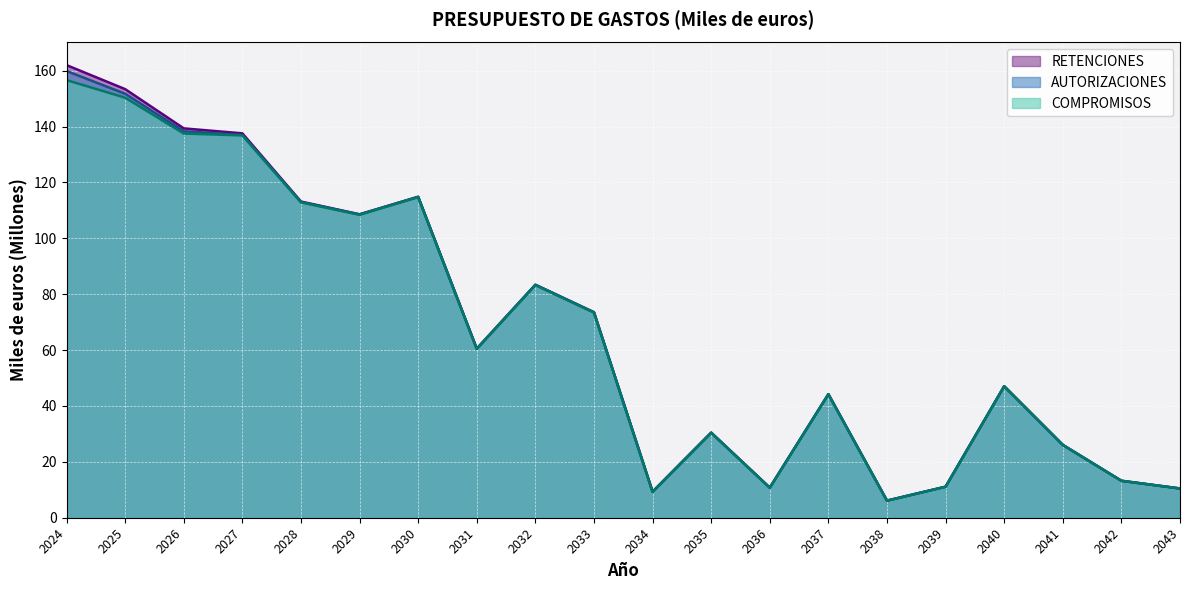

What is the value of the AUTORIZACIONES point at the 7th from the left?

114.8